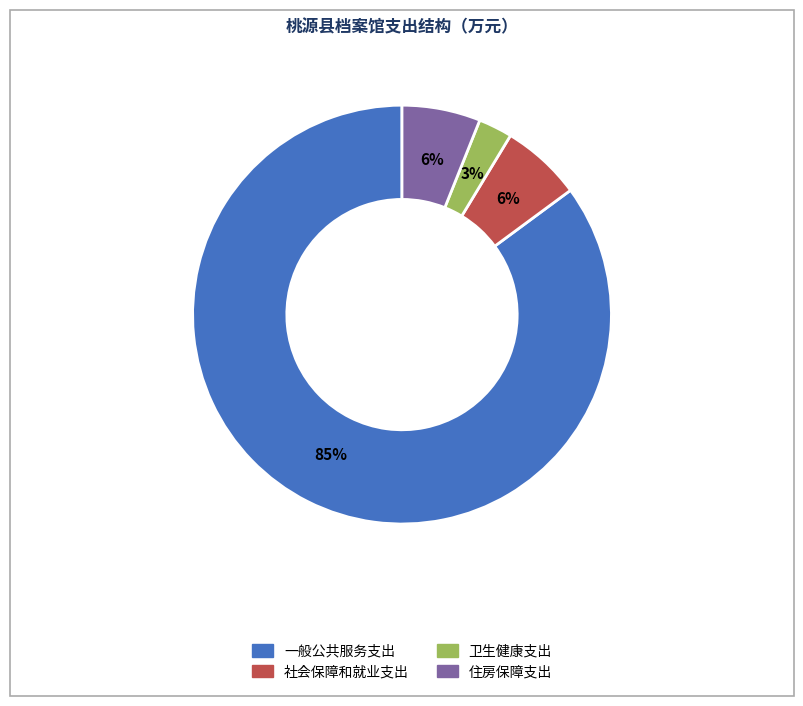

Approximately how many times larger is the value at 社会保障和就业支出 compared to 住房保障支出?

1.0